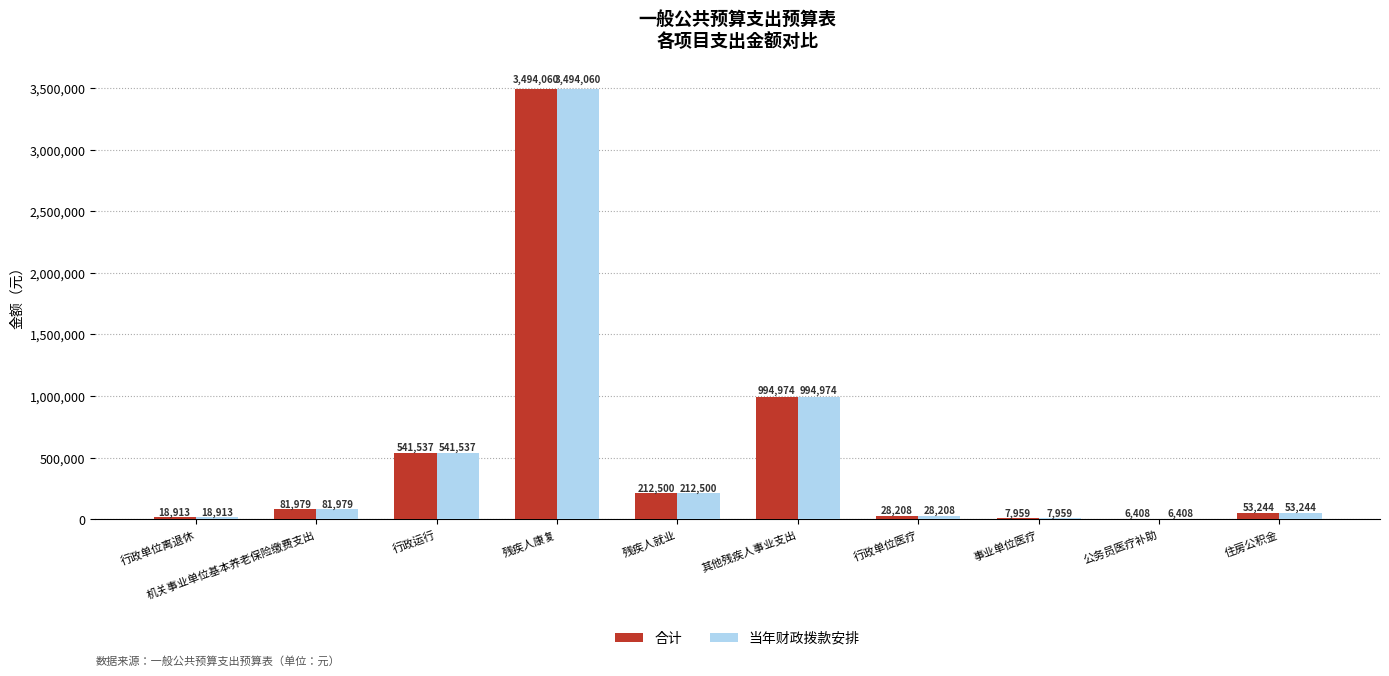

At which label is 合计 closest to 1750234?

其他残疾人事业支出